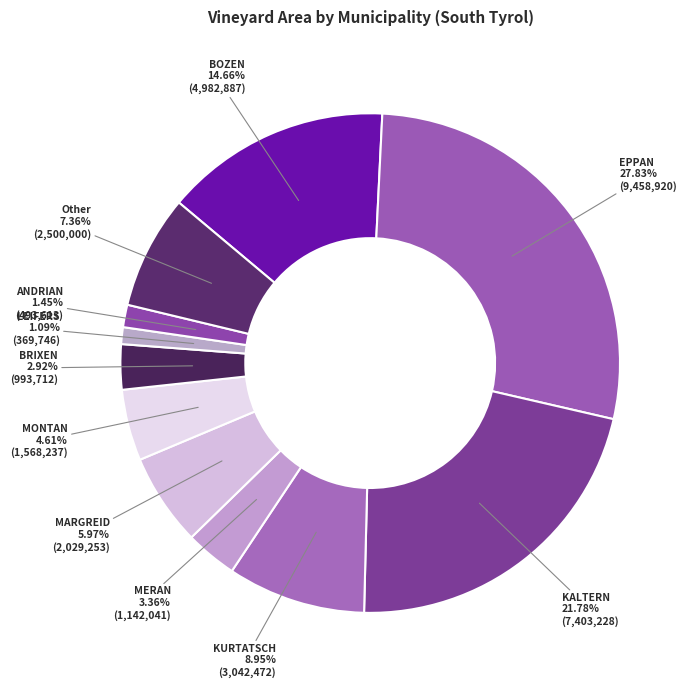

To the nearest percent, what portion does MONTAN represent?

5%